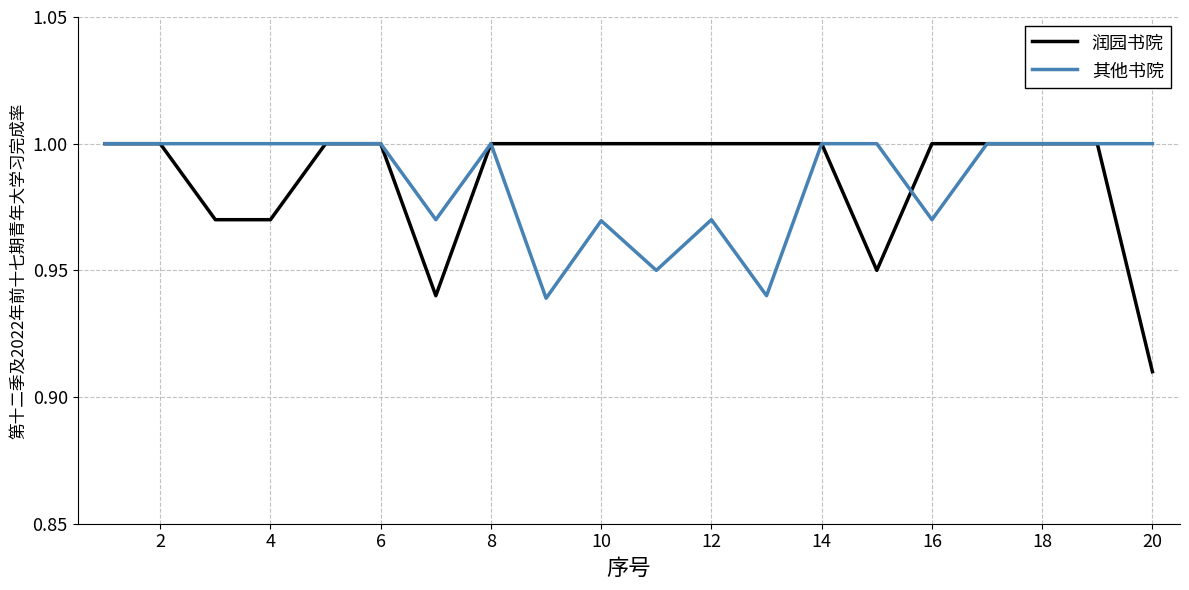

Which series has the widest spread of values?

润园书院